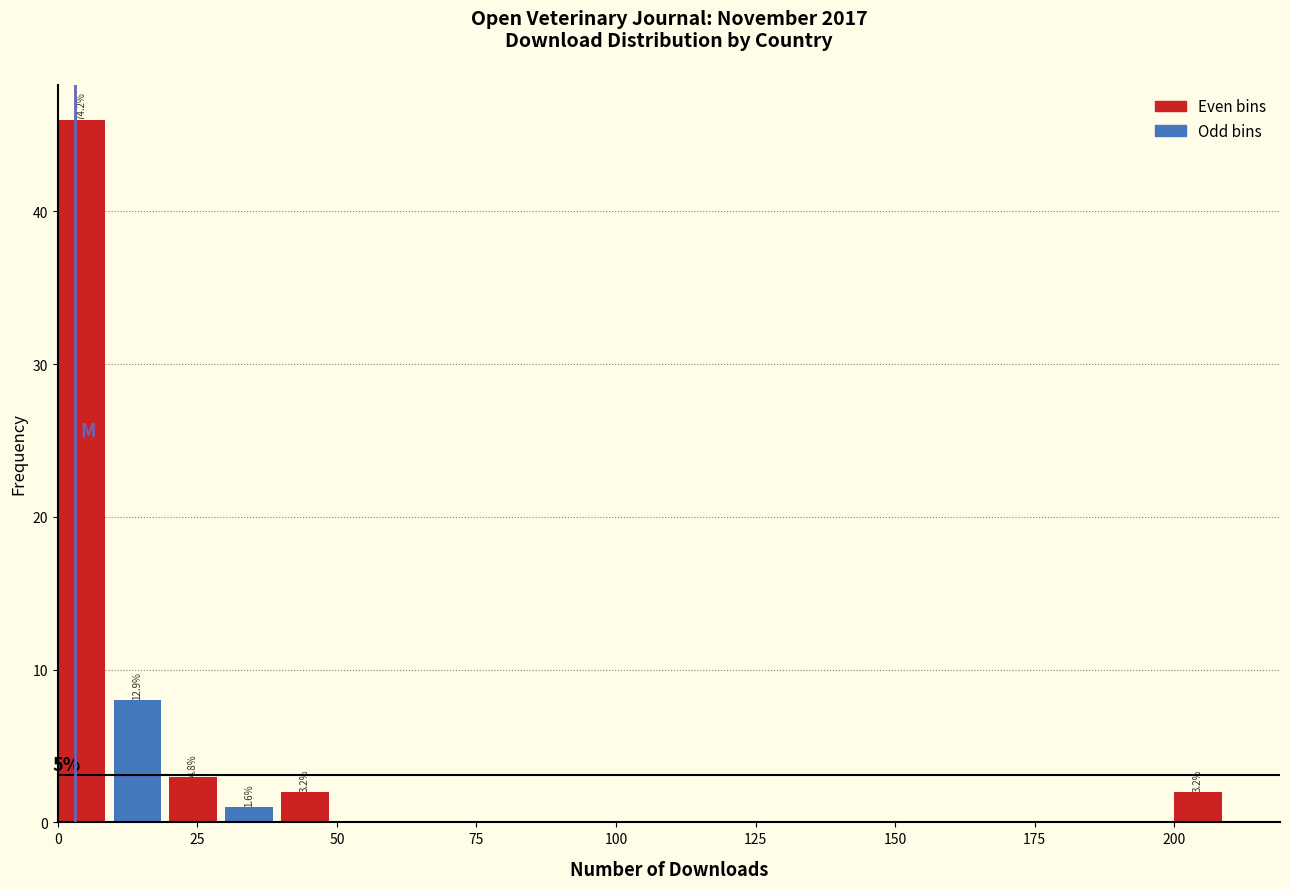

Read against the x-axis, roughly where is the centre of the tallest bar?

5